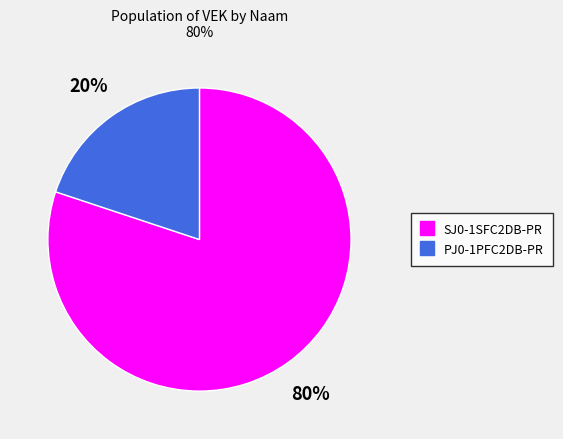

How many slices are in this pie chart?

2